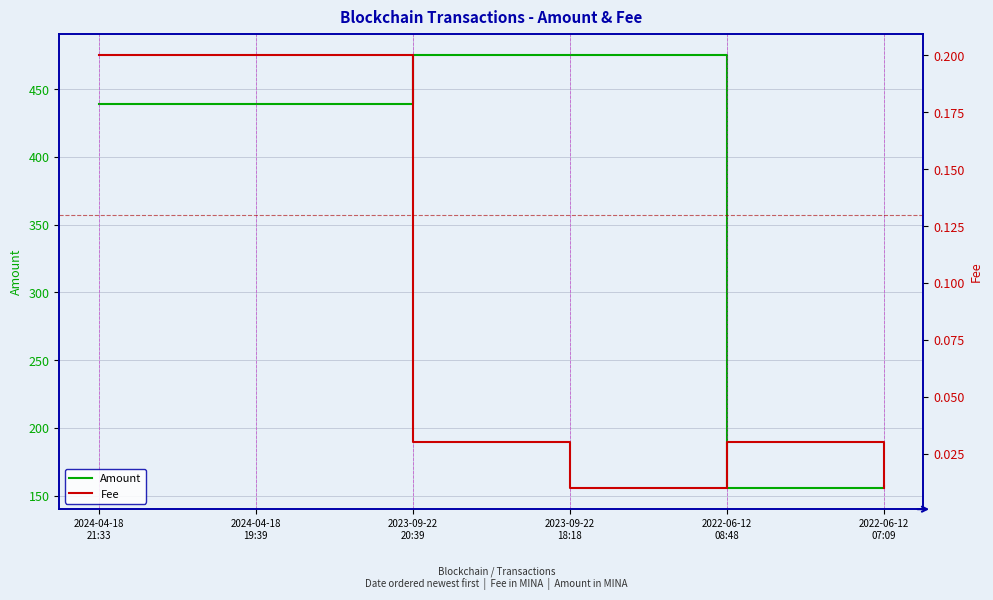

What position from the right is 2022-06-12
07:09?

1